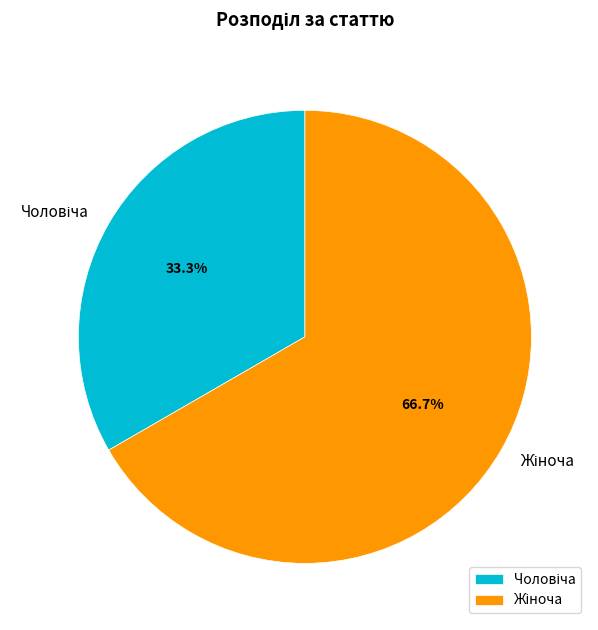

Does any single category account for the majority?

Yes